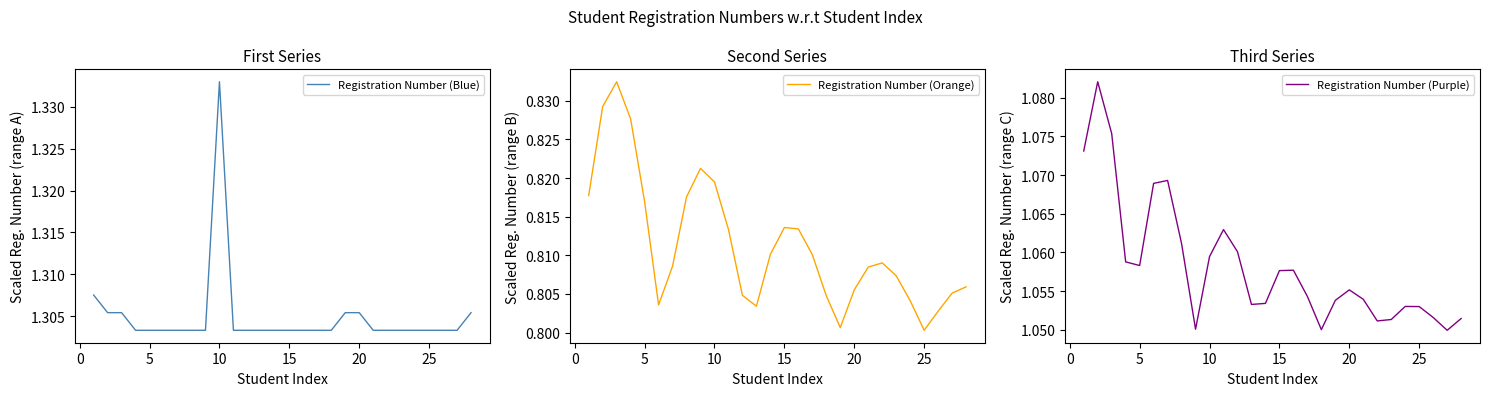

What is the difference between the highest and lowest values at 18?

0.5